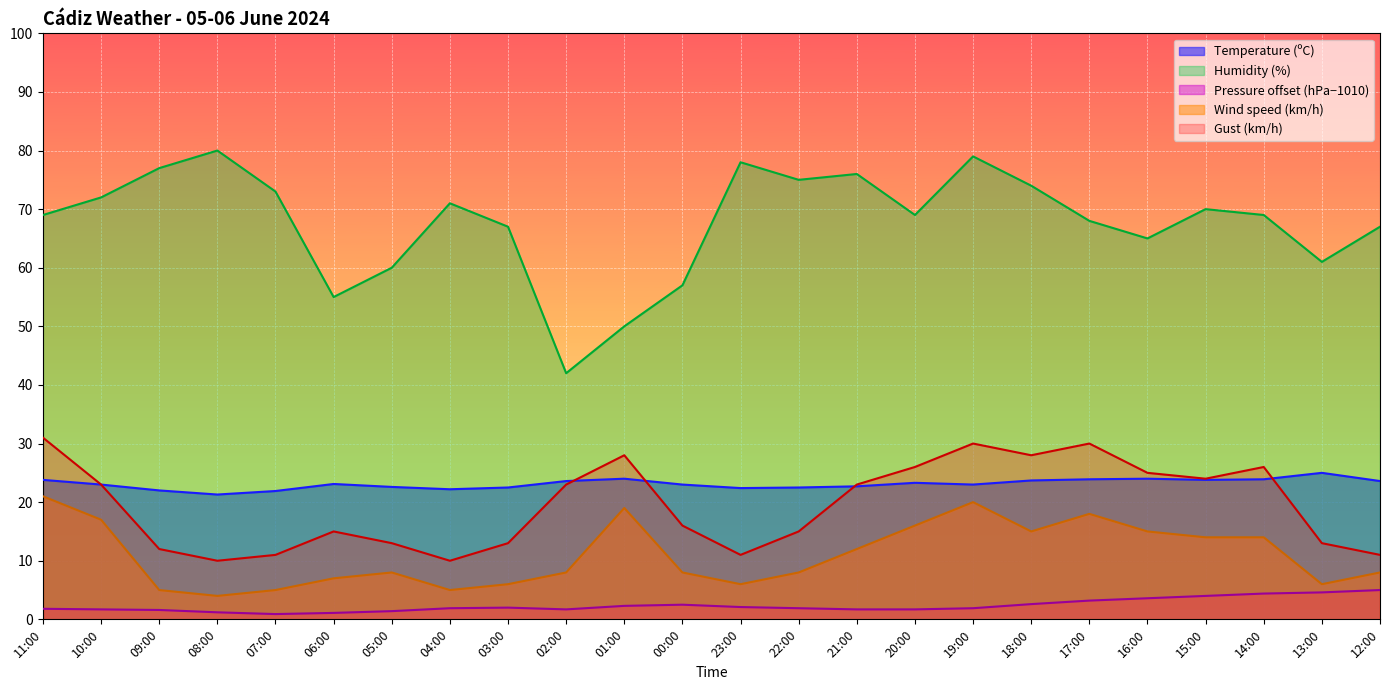

What is the difference between the Gust (km/h) values at 00:00 and 11:00?

15.0